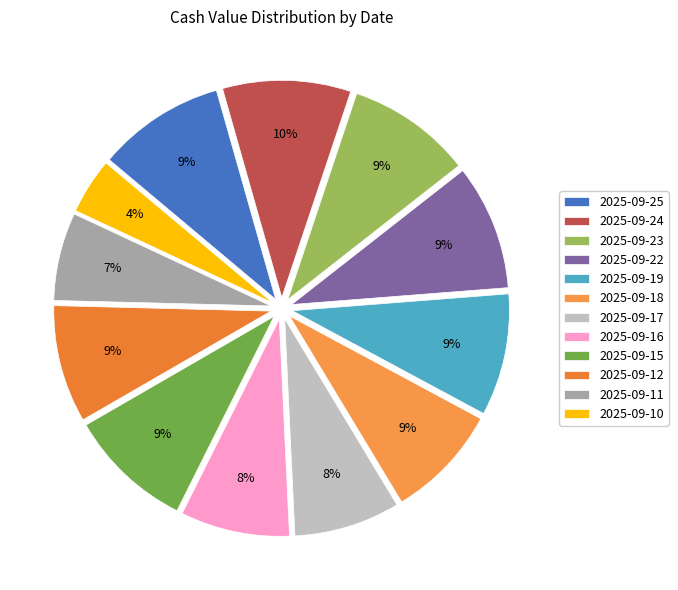

Does 2025-09-18 represent more than half of the total?

No